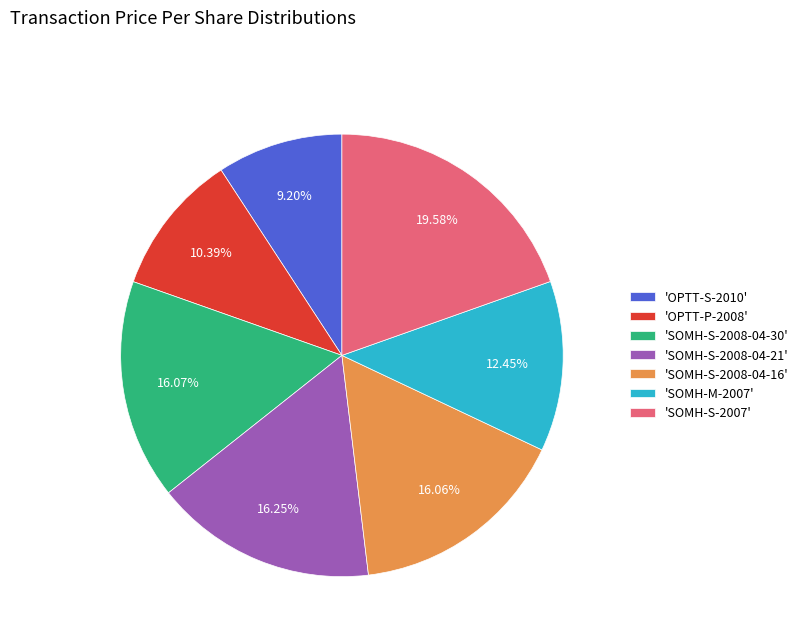

Which slice is the smallest?

'OPTT-S-2010'